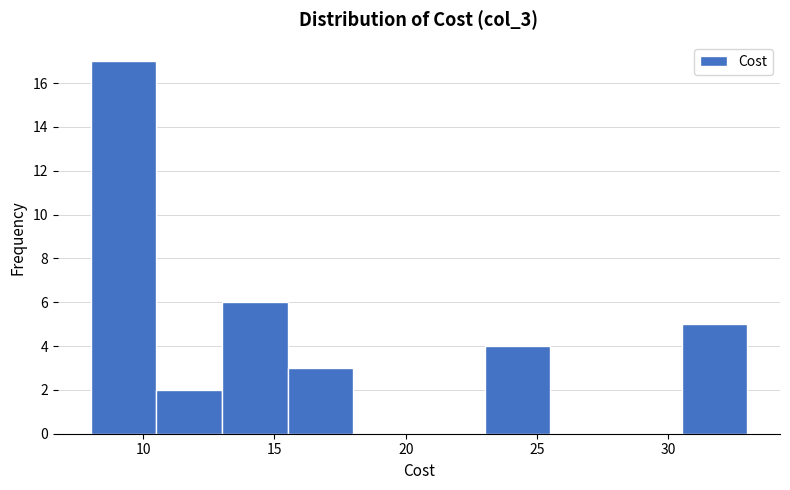

Reading left to right, list every bar in this chart as the range it spans on the x-axis followed by its height. The values are not printed on the chart, so give them approximately, as read against the axis.

8.0 to 10.5: 17
10.5 to 13.0: 2
13.0 to 15.5: 6
15.5 to 18.0: 3
18.0 to 20.5: 0
20.5 to 23.0: 0
23.0 to 25.5: 4
25.5 to 28.0: 0
28.0 to 30.5: 0
30.5 to 33.0: 5